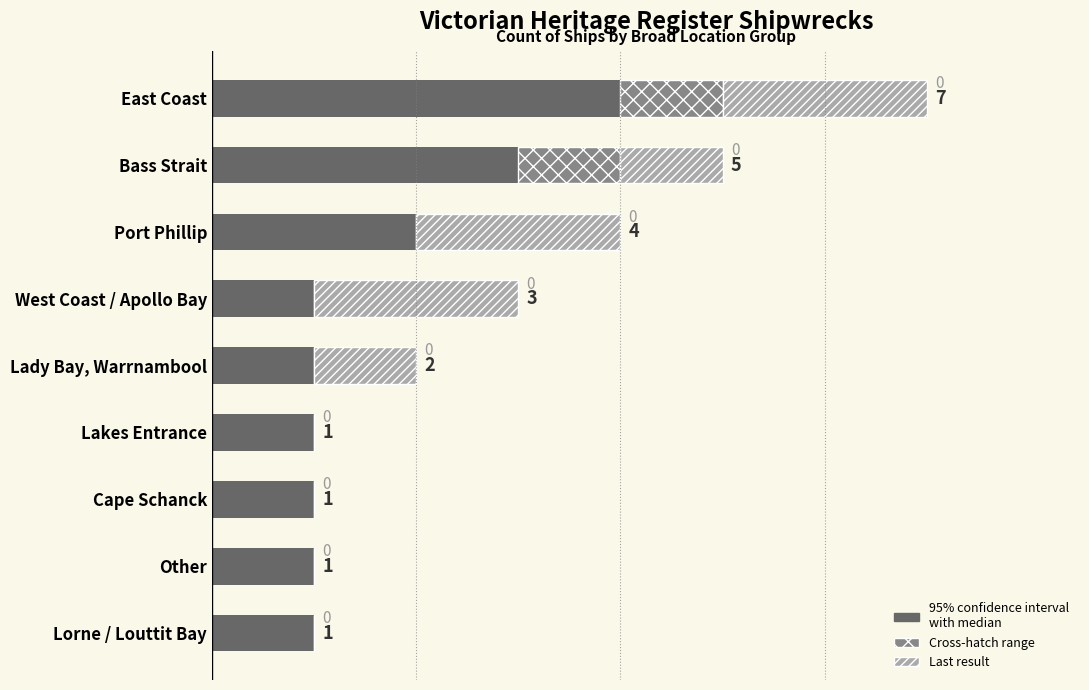

At which category is the sum across all series the highest?

East Coast